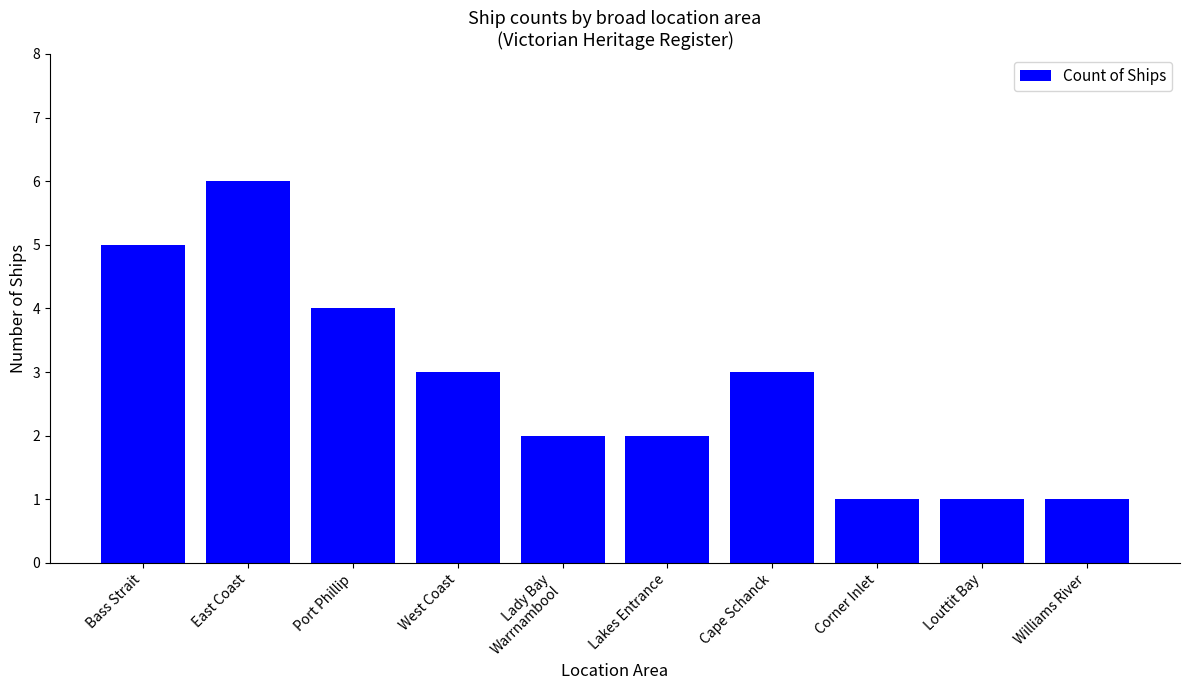

Is it true that the value at West Coast is 1?

False